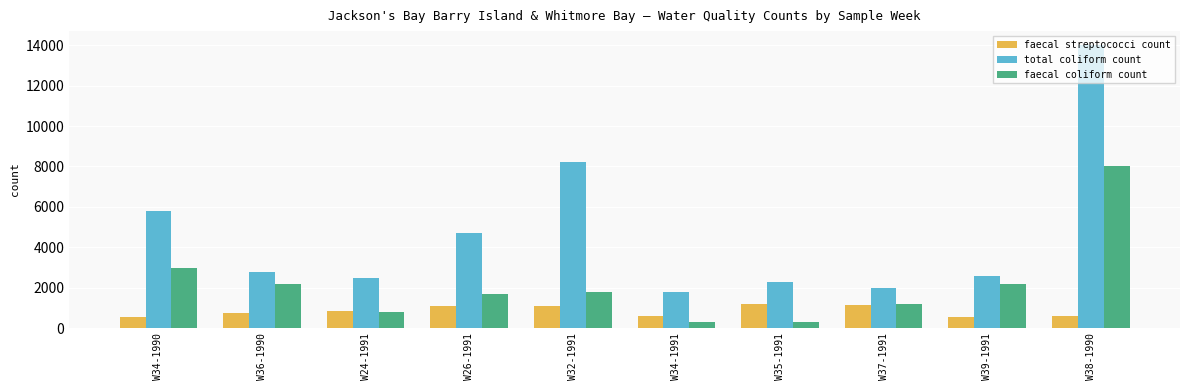

Rank the series by their maximum value, from lowest to highest.

faecal streptococci count, faecal coliform count, total coliform count